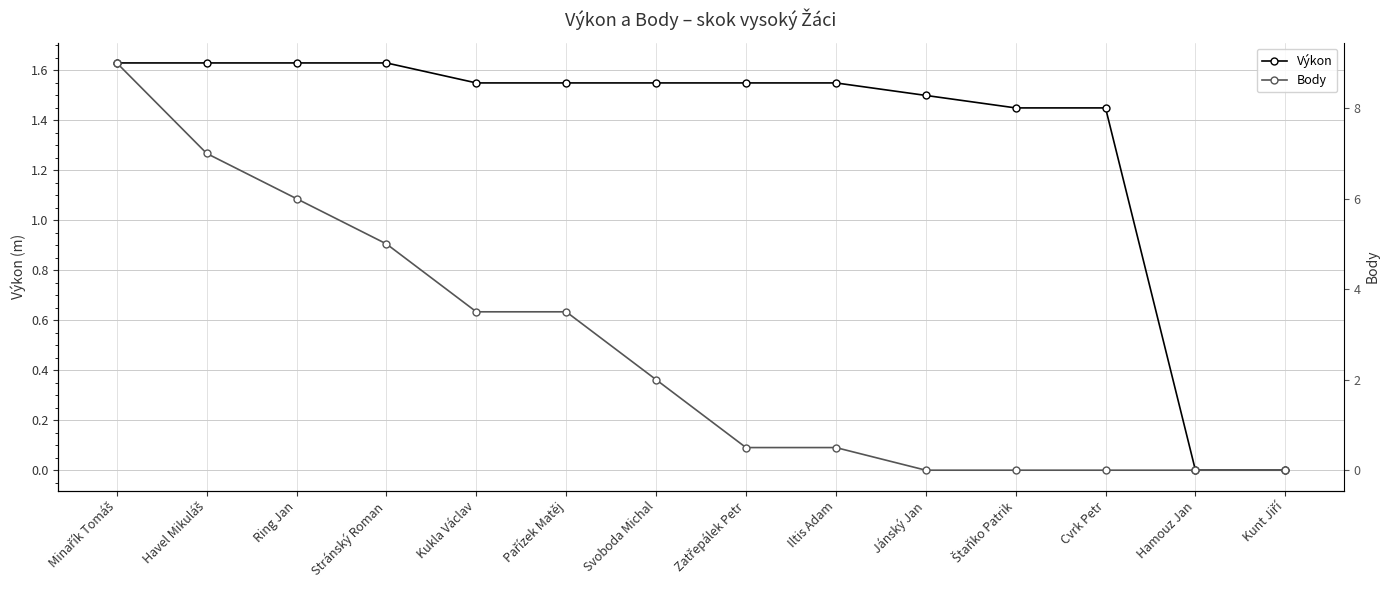

How many lines are shown in the chart?

2